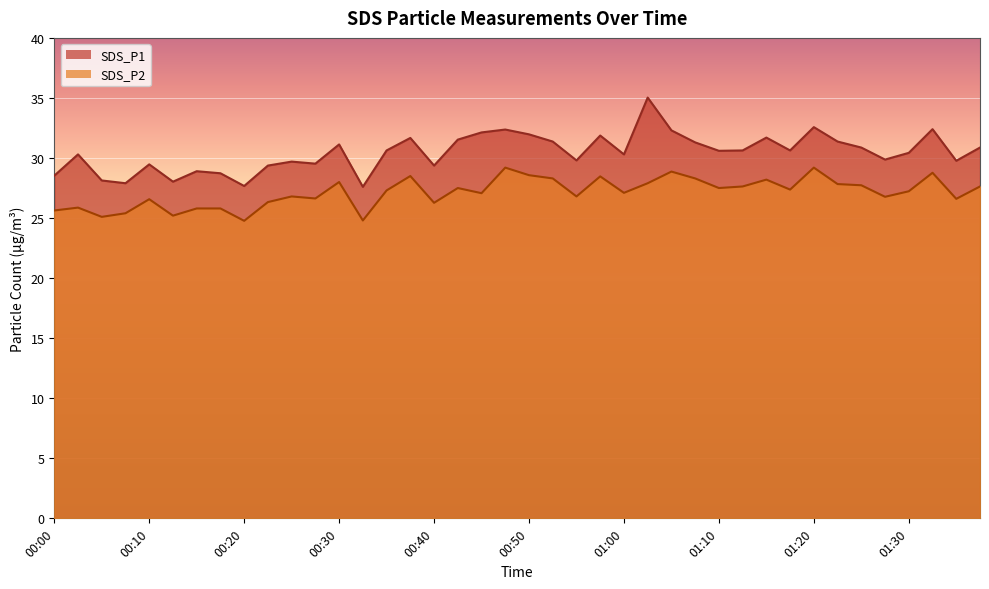

In SDS_P1, how many points are higher than both neighbors (excluding endpoints)?

12